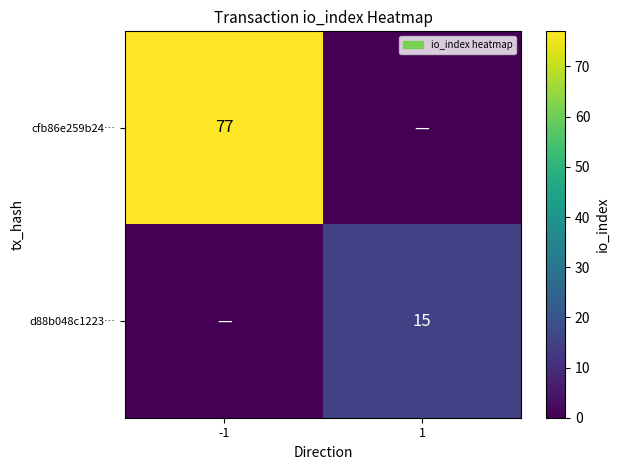

The value of cfb86e259b24… at -1 is 77. True or false?

True